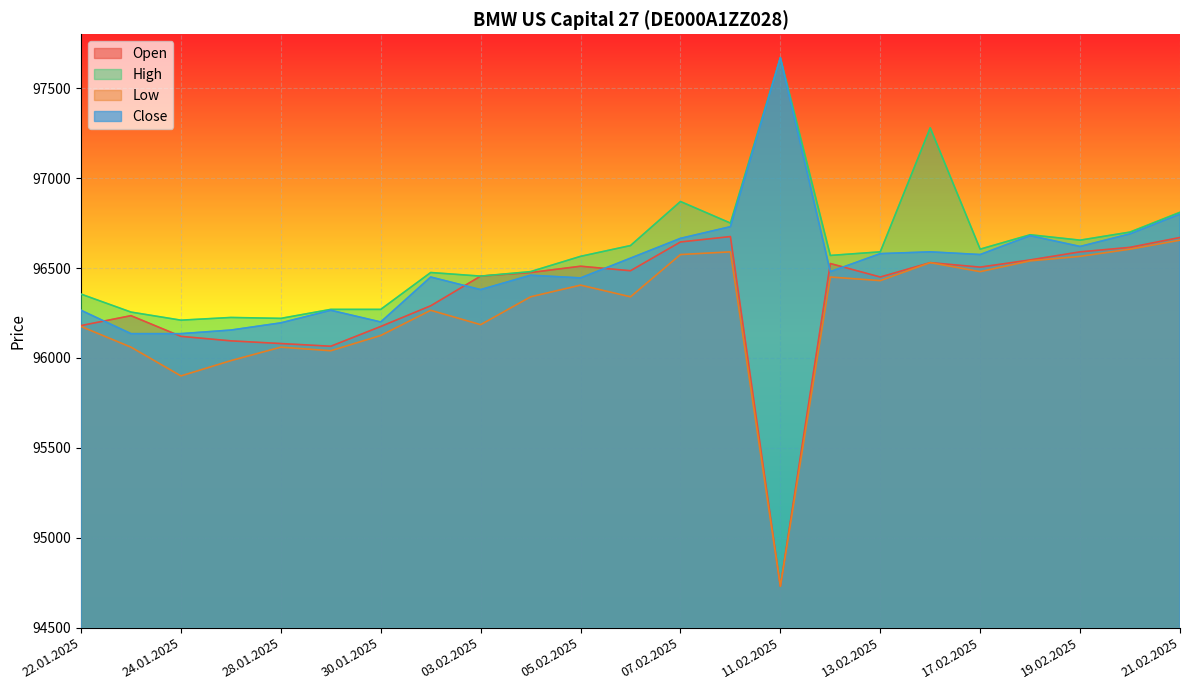

How many lines are shown in the chart?

4